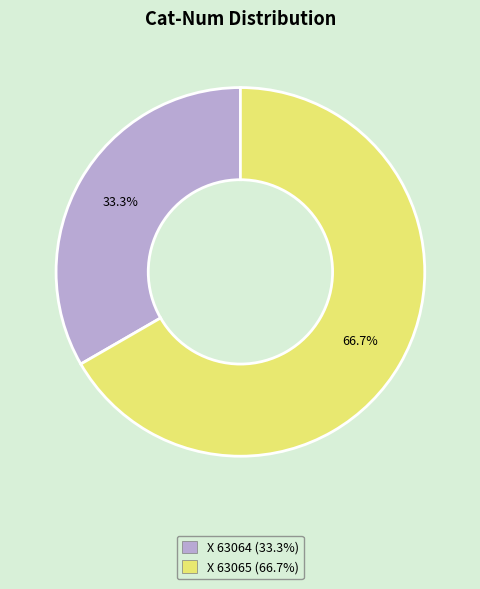

Which slice represents more than half of the pie?

X 63065